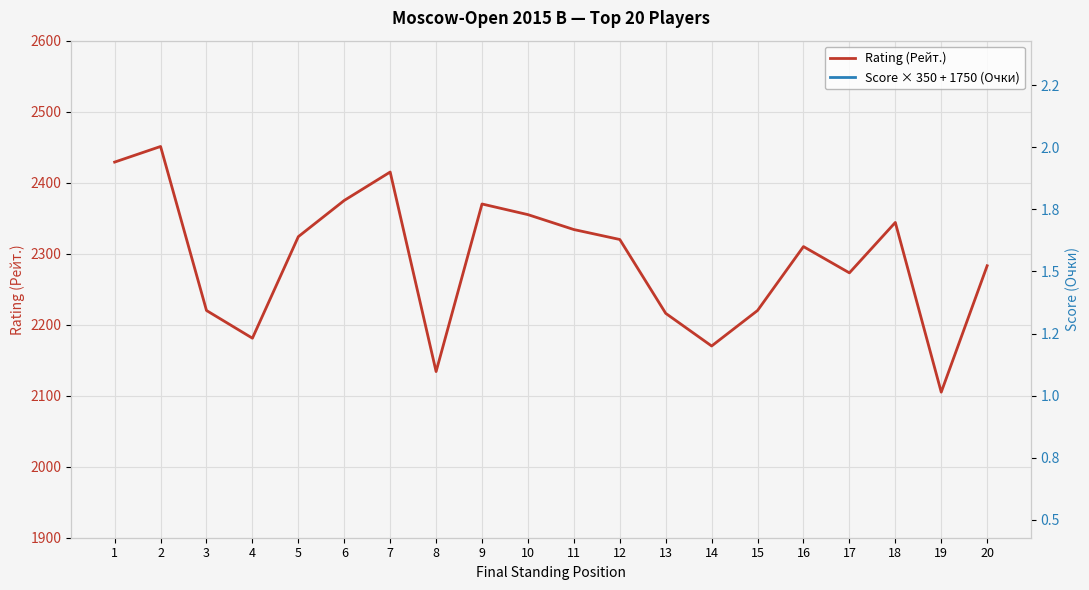

What is the total value across all series at 4?

6381